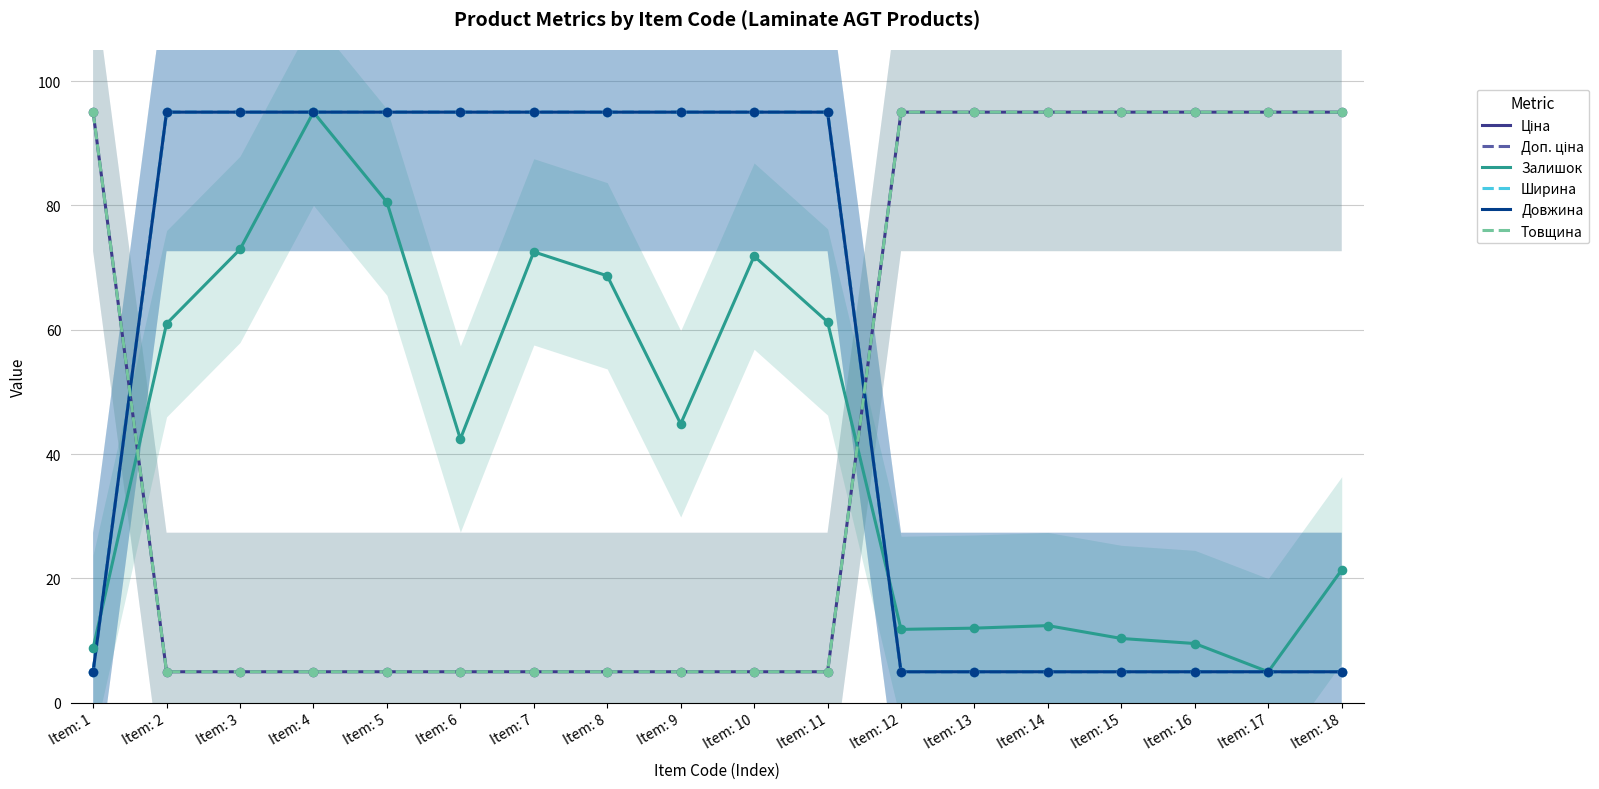

Which series reaches the minimum Y coordinate?

Ціна